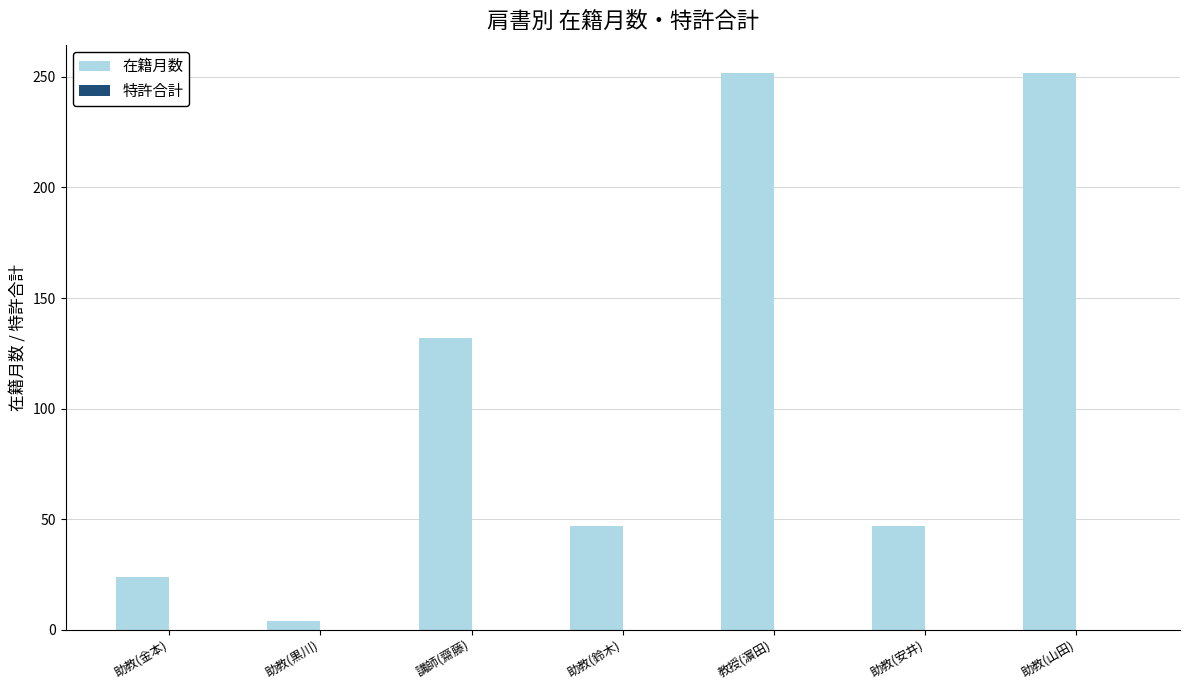

Which has a higher value, 講師(齋藤) or 教授(濵田)?

教授(濵田)